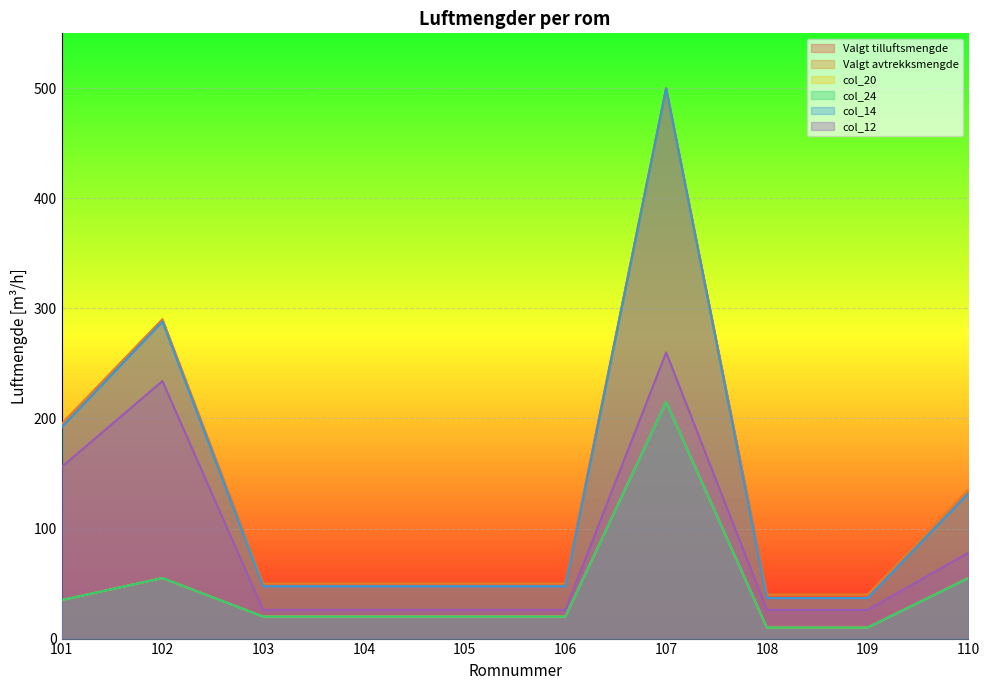

List the labels in order of col_12 value, smallest first.

103, 104, 105, 106, 108, 109, 110, 101, 102, 107